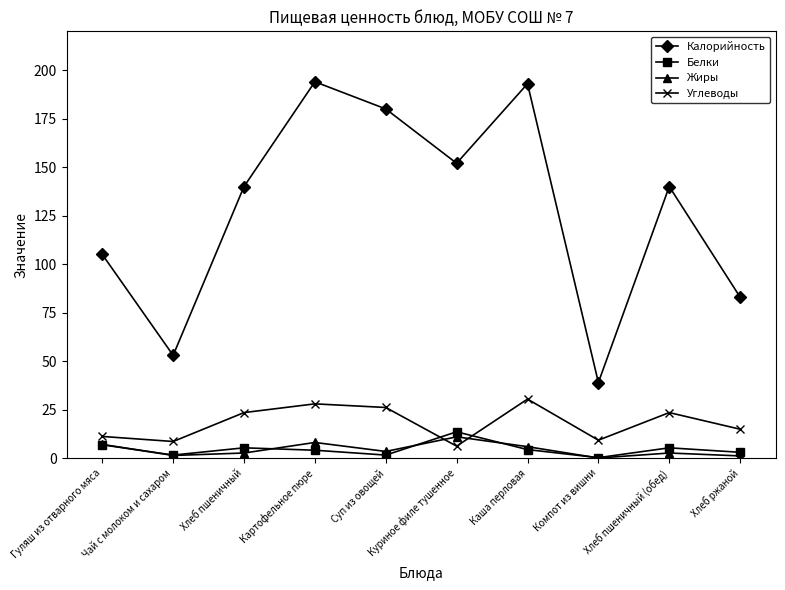

The Калорийность series shows 39.0 at Компот из вишни. True or false?

True